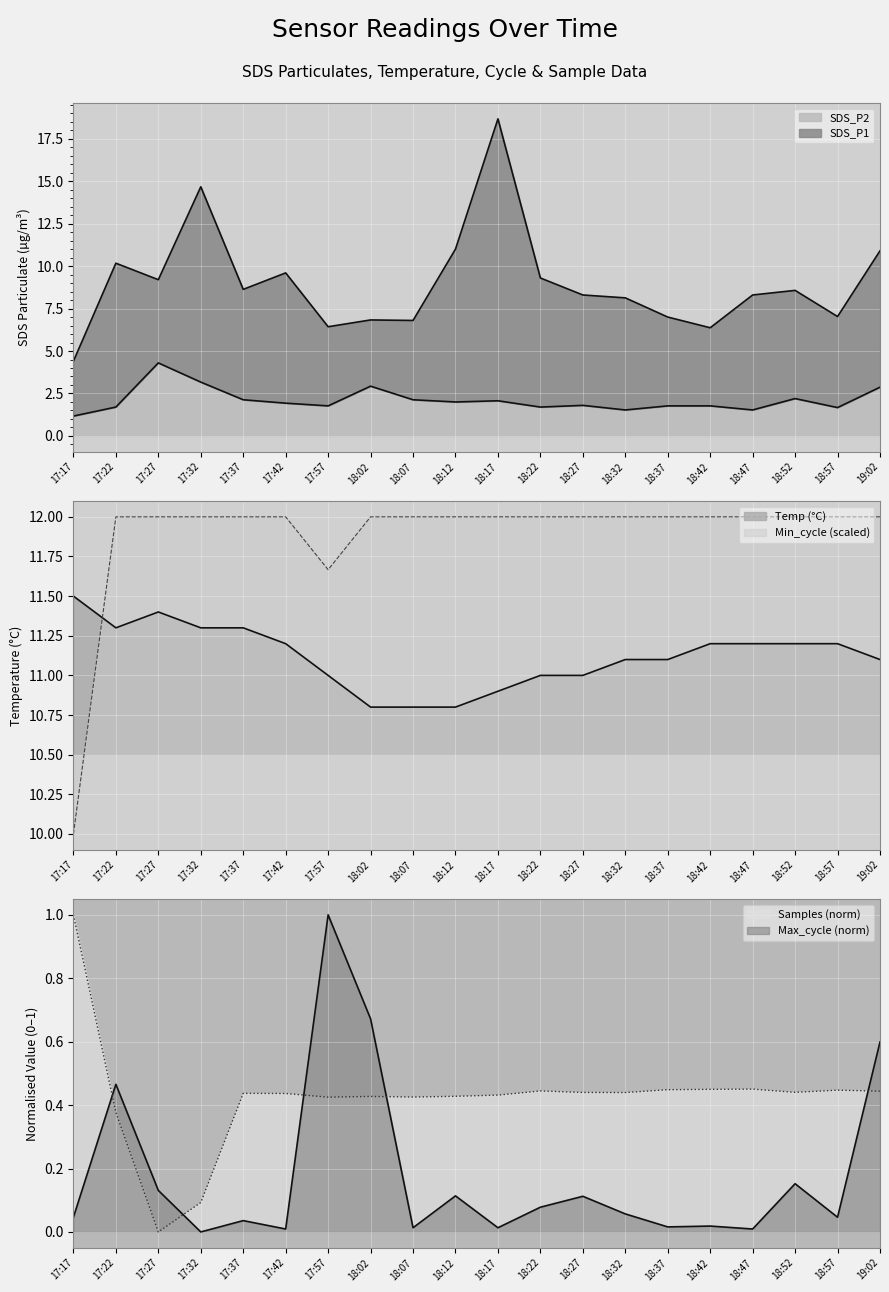

True or false: Min_cycle and SDS_P2 cross at least once.

False